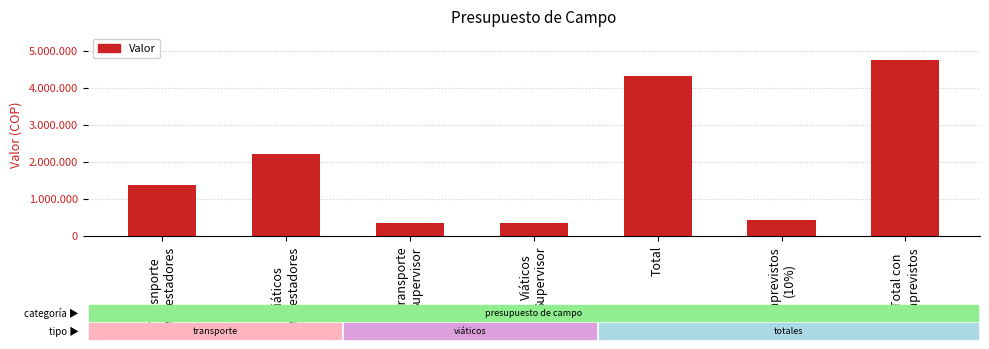

Rank the categories by value from highest to lowest.

Total con
Imprevistos, Total, Viáticos
Encuestadores, Trasnporte
Encuestadores, Imprevistos
(10%), Transporte
Supervisor, Viáticos
Supervisor